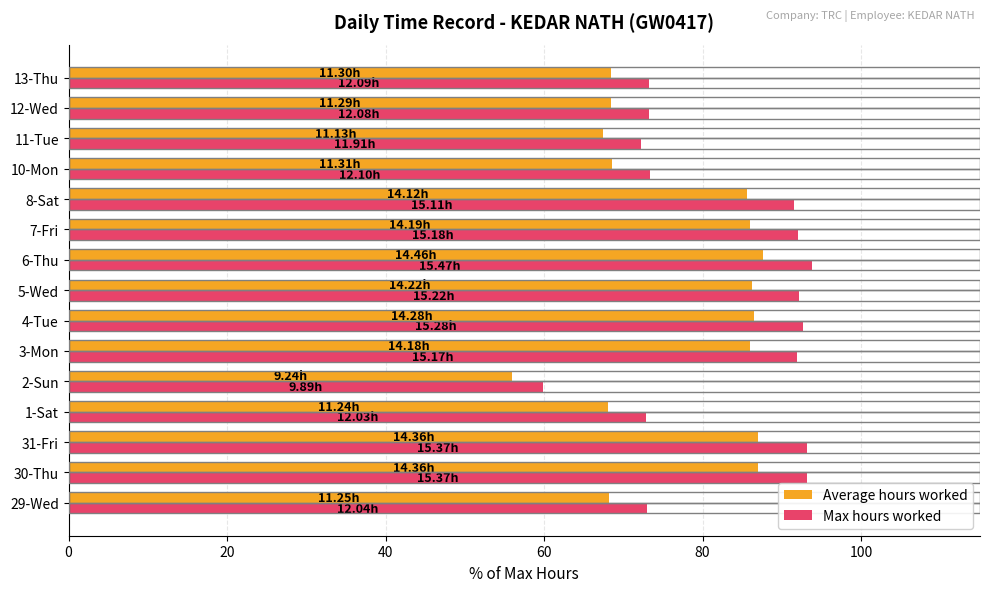

Rank the series by their average value, from lowest to highest.

Average hours worked, Max hours worked